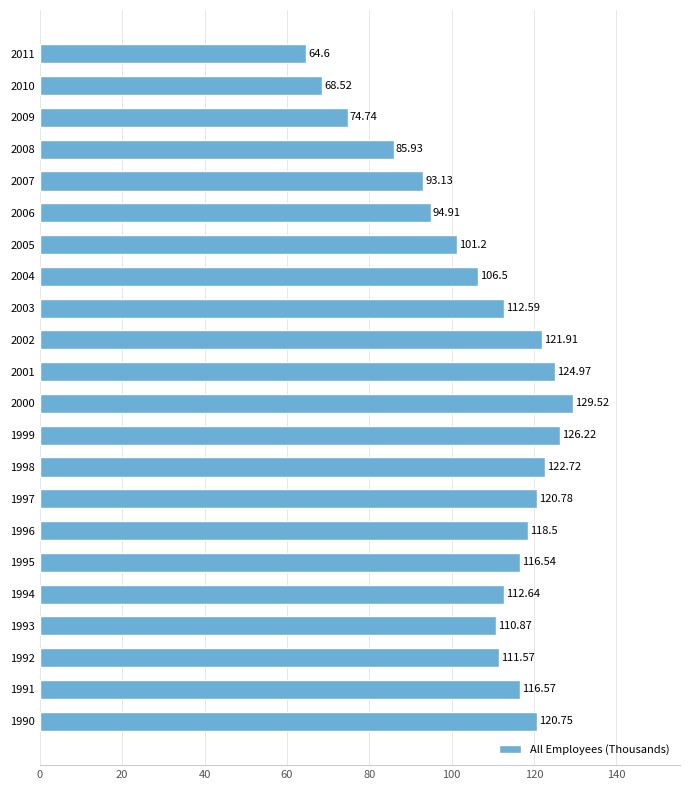

How many data points does each series have?

22